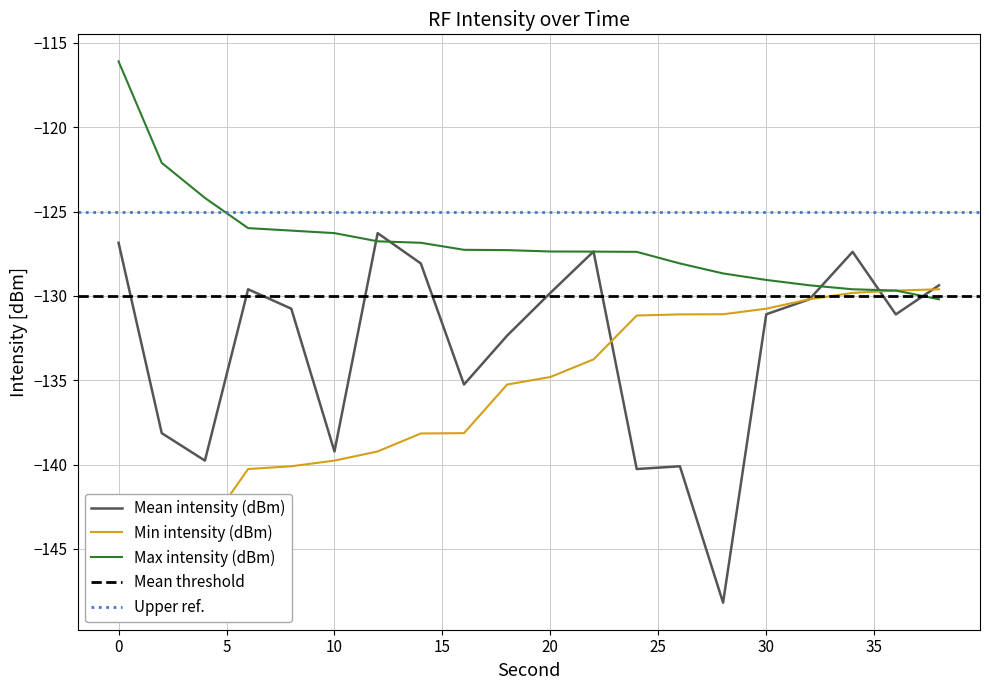

Is the value of Max intensity (dBm) at 10 greater than the value of Min intensity (dBm) at 30?

Yes